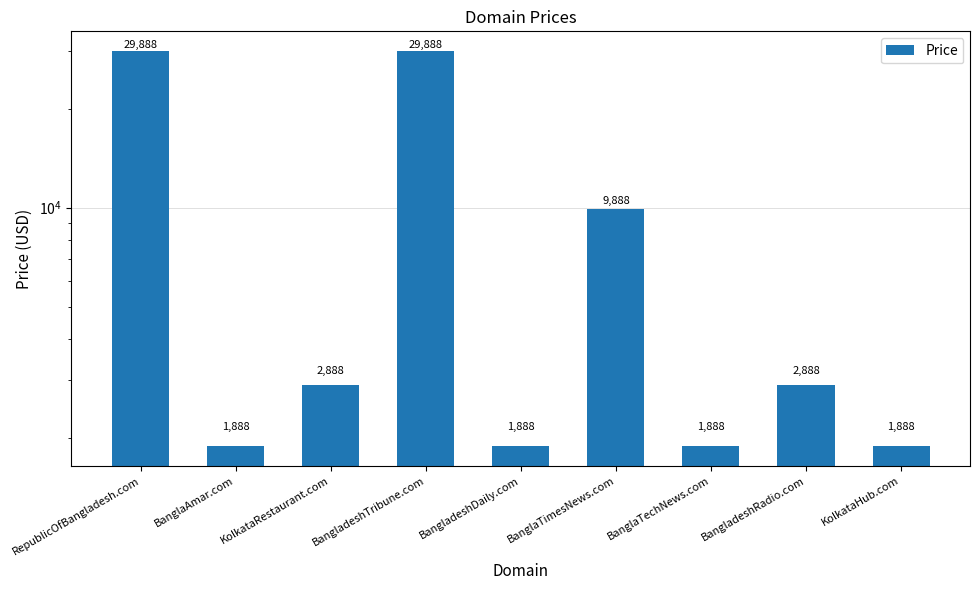

What is the change in value from BanglaTimesNews.com to KolkataHub.com?

-8000